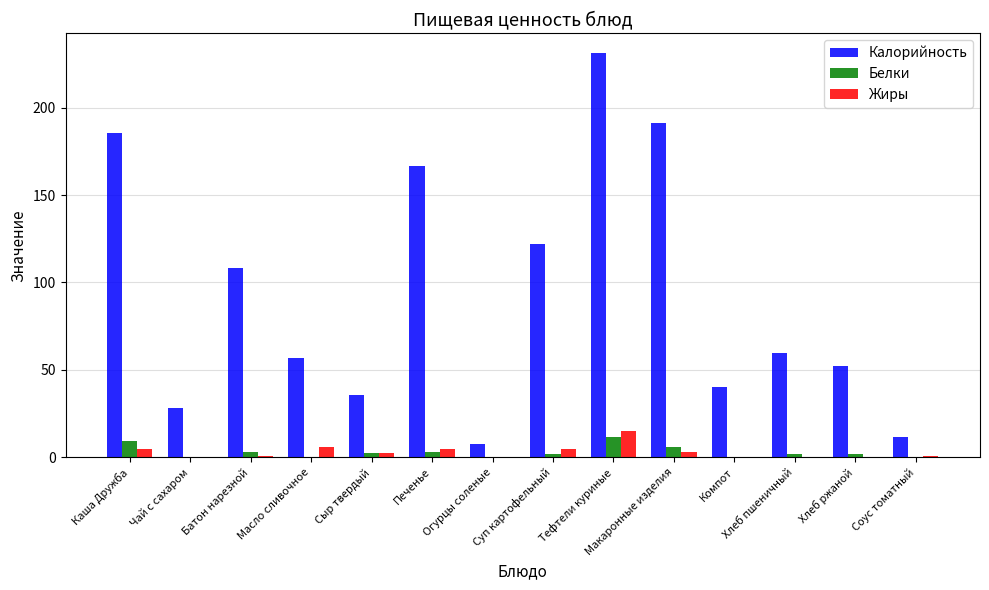

What is the highest value of the Белки series?

11.4